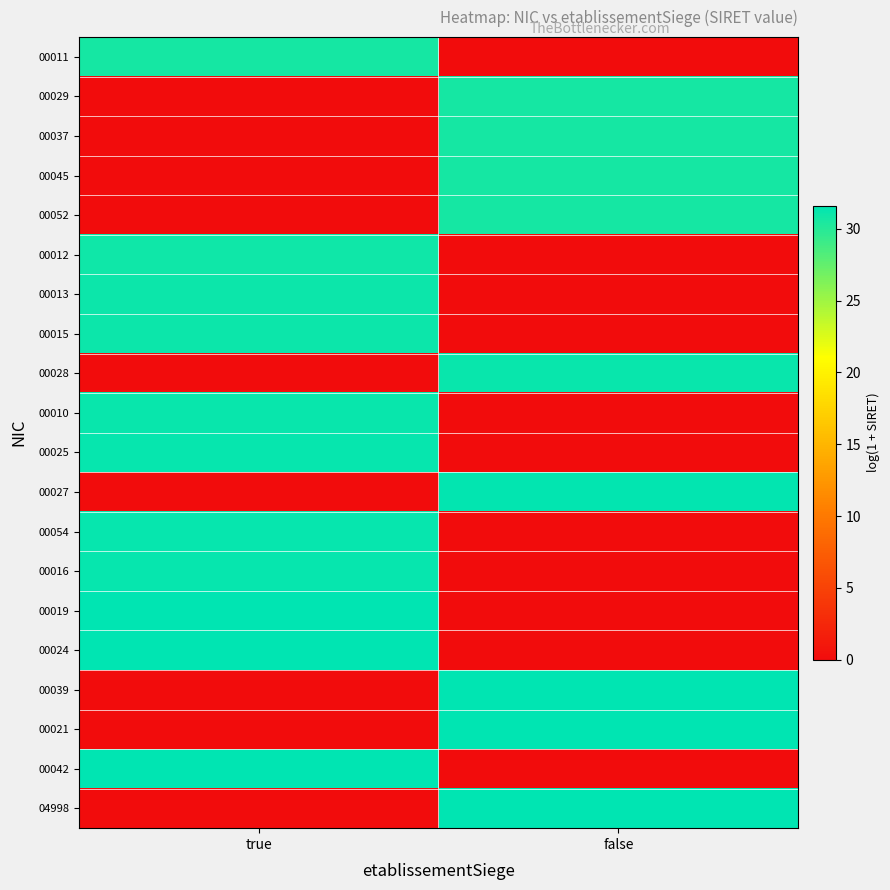

What is the greatest value displayed?

31.6